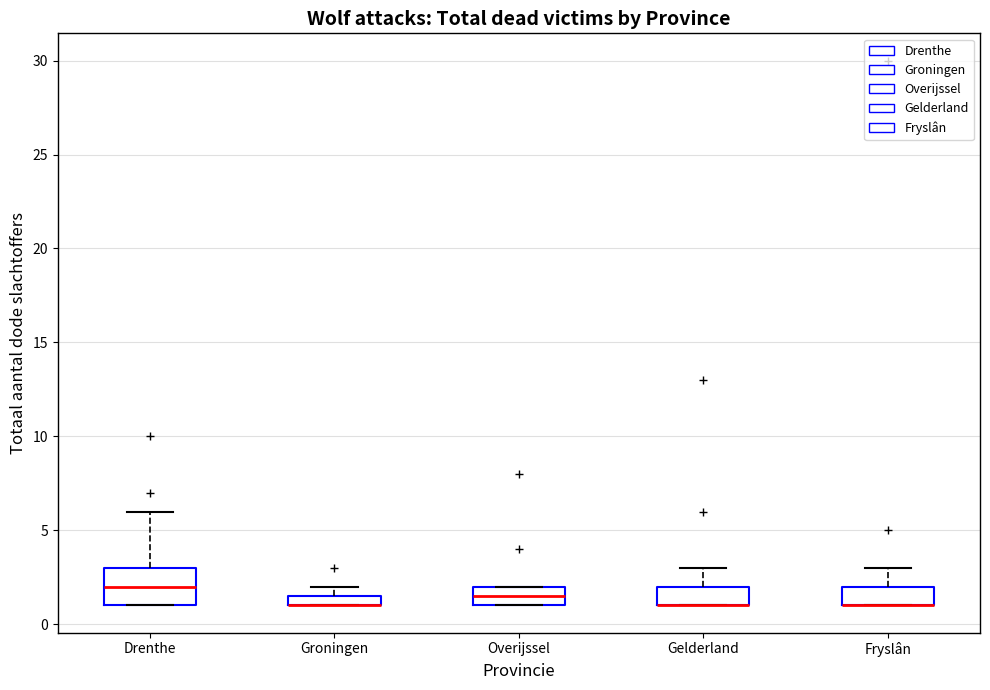

Where is the lower edge of the box for Groningen on the y-axis? The values are not printed on the chart, so give them approximately, as read against the axis.

1.0